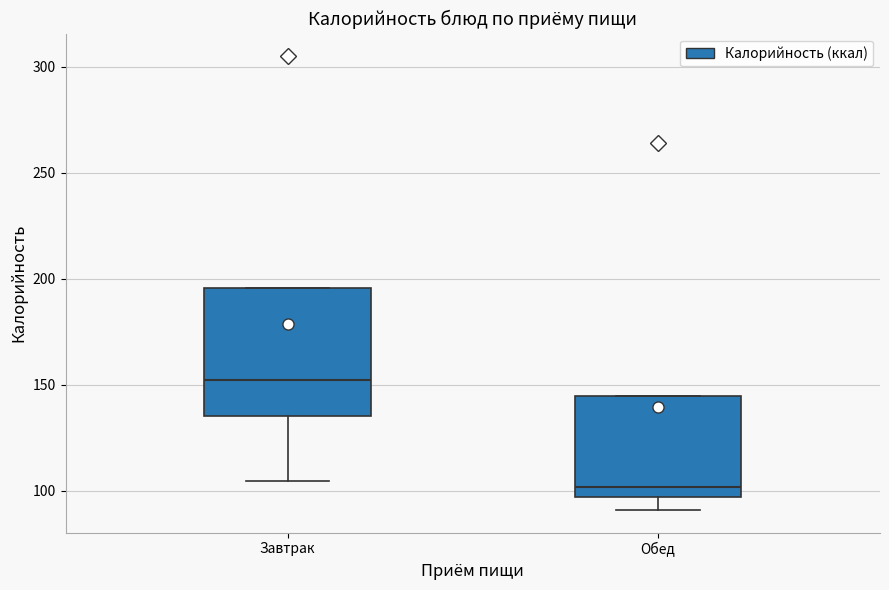

Which box's median line is the highest?

Завтрак